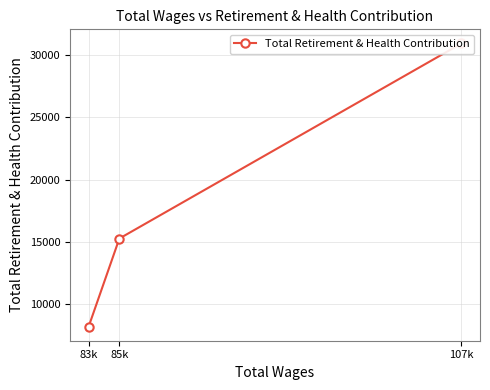

What is the average value?

18135